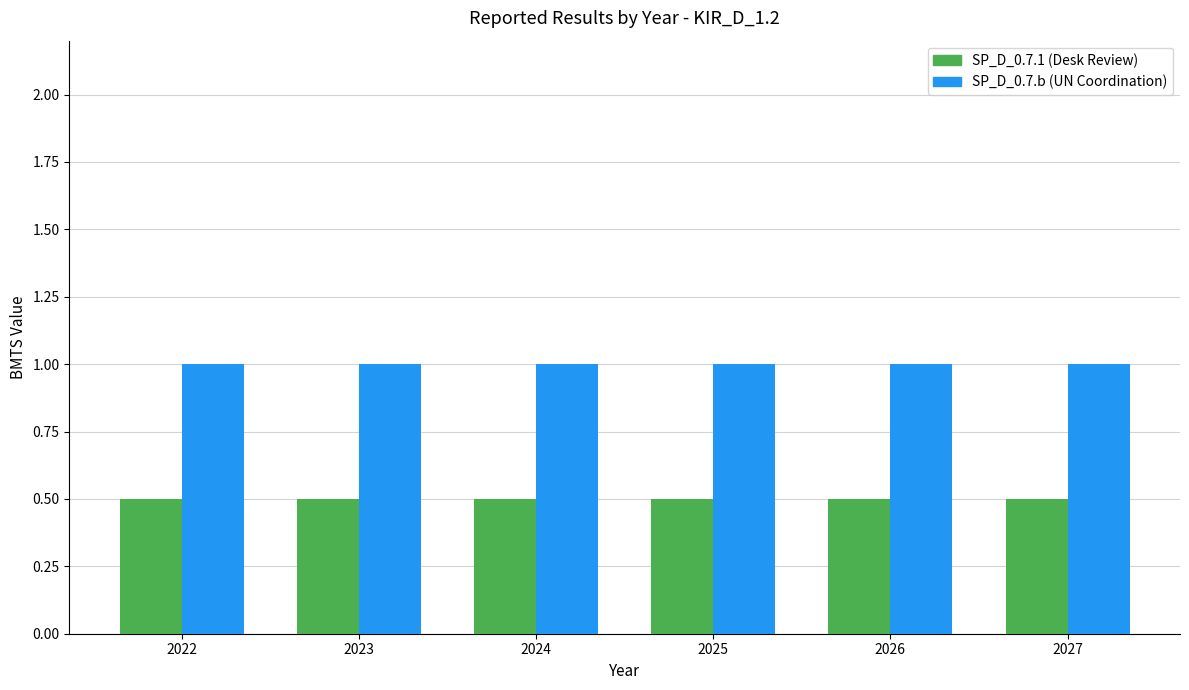

What is the difference between the highest and lowest values at 2023?

0.5